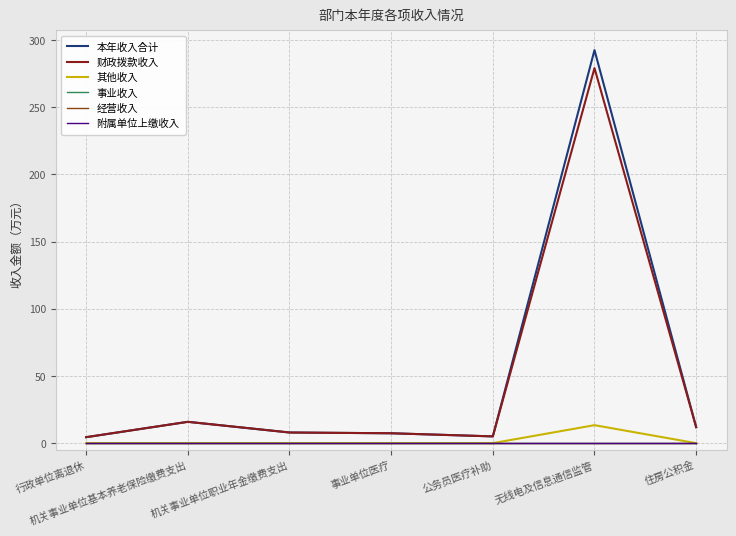

True or false: 财政拨款收入 has a value of 15.9 at 机关事业单位基本养老保险缴费支出.

True